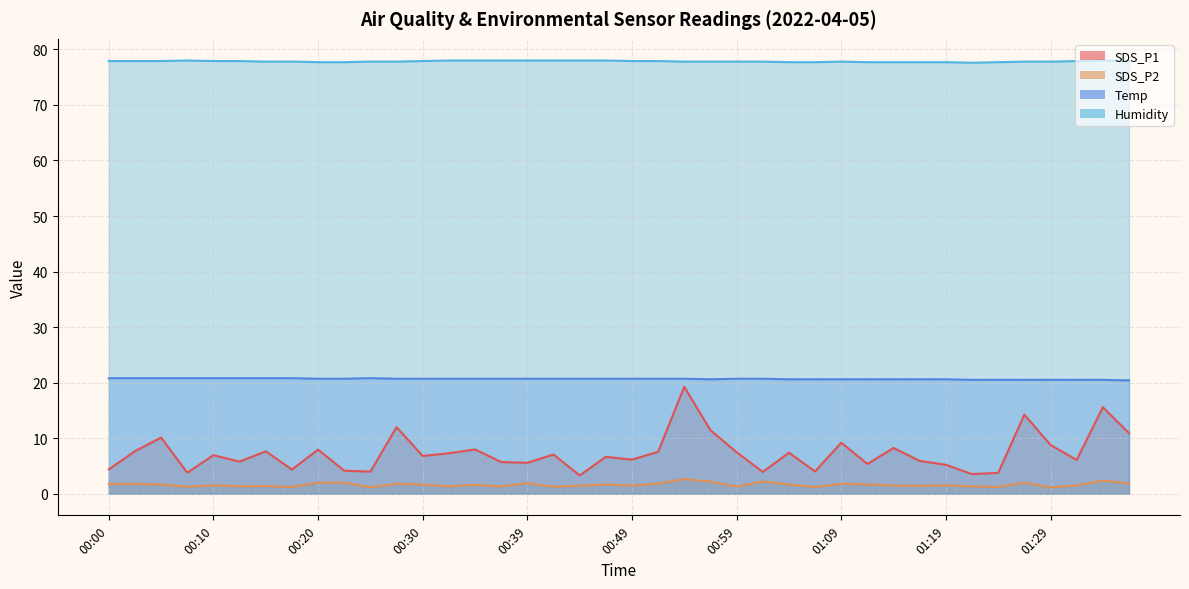

What is the sum of the SDS_P2 values at 01:34 and 00:25?

3.5